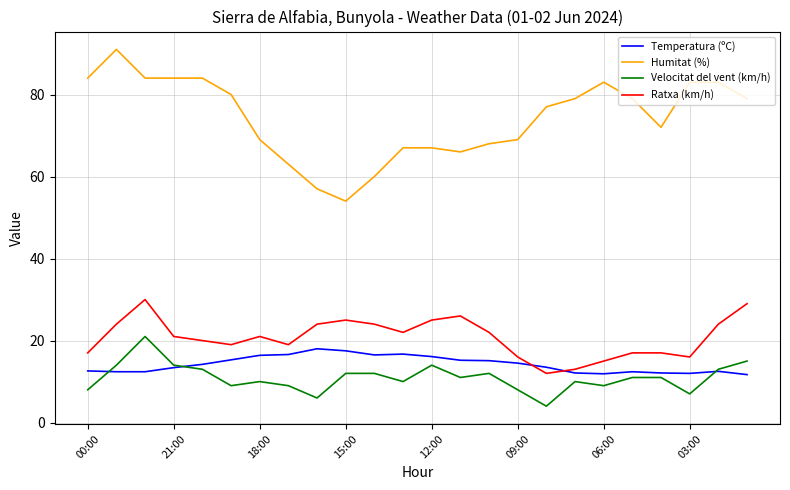

What is the maximum value for Humitat (%)?

91.0